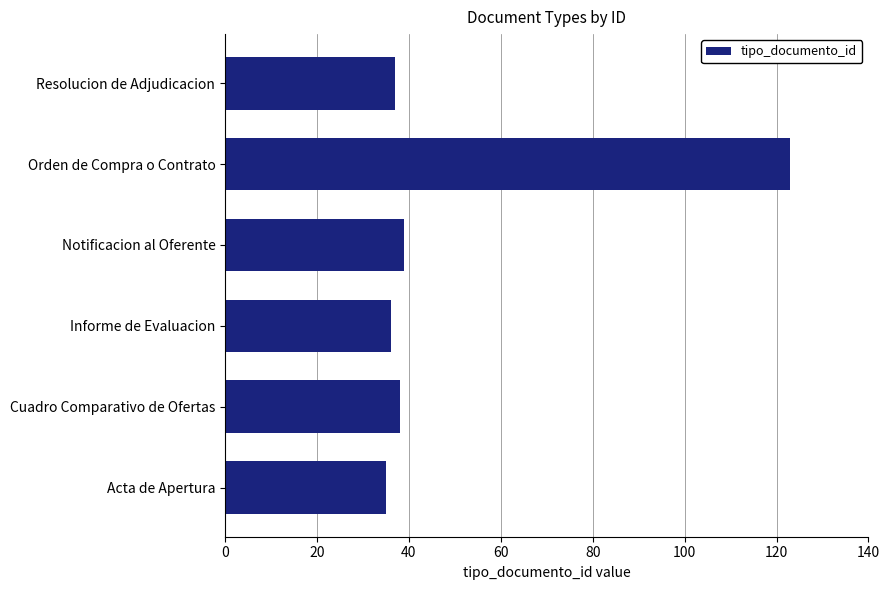

The chart shows a value of 123 at Orden de Compra o Contrato. True or false?

True